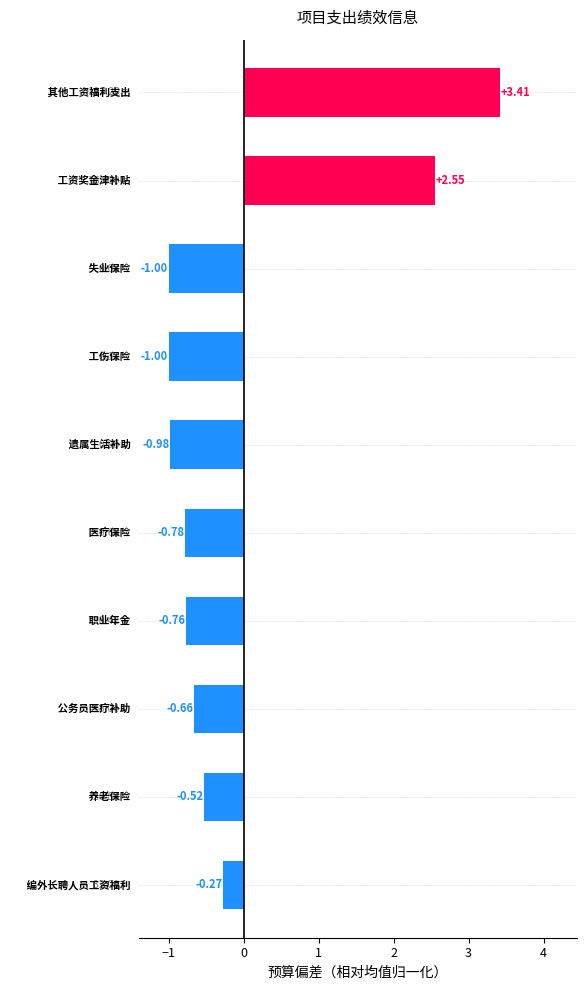

What is the difference between the second highest and second lowest values?

3.5